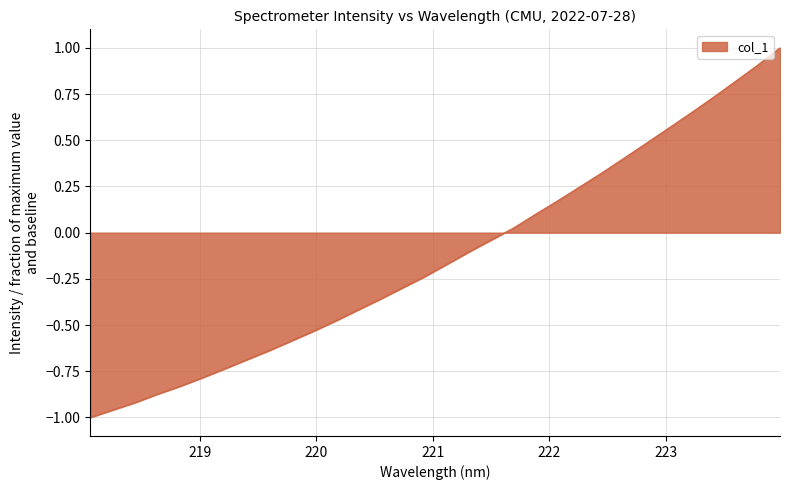

What is the greatest value displayed?

1.0